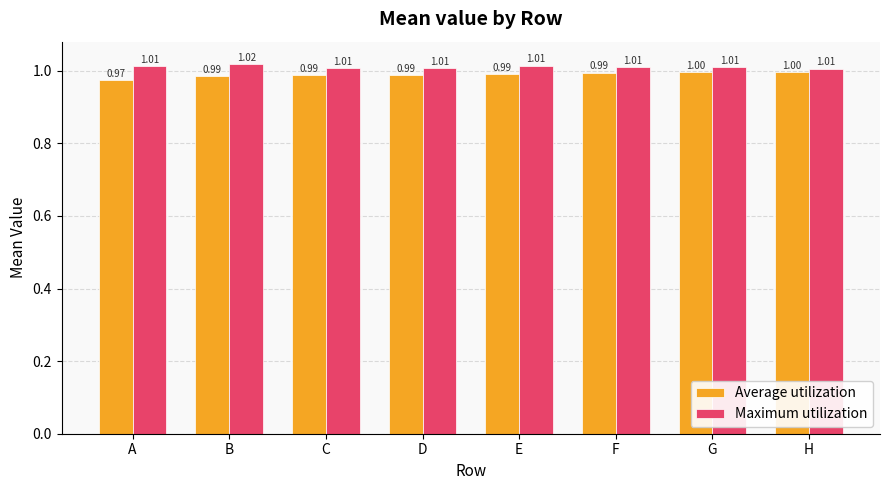

Is it true that Average utilization equals 1.3 at A?

False